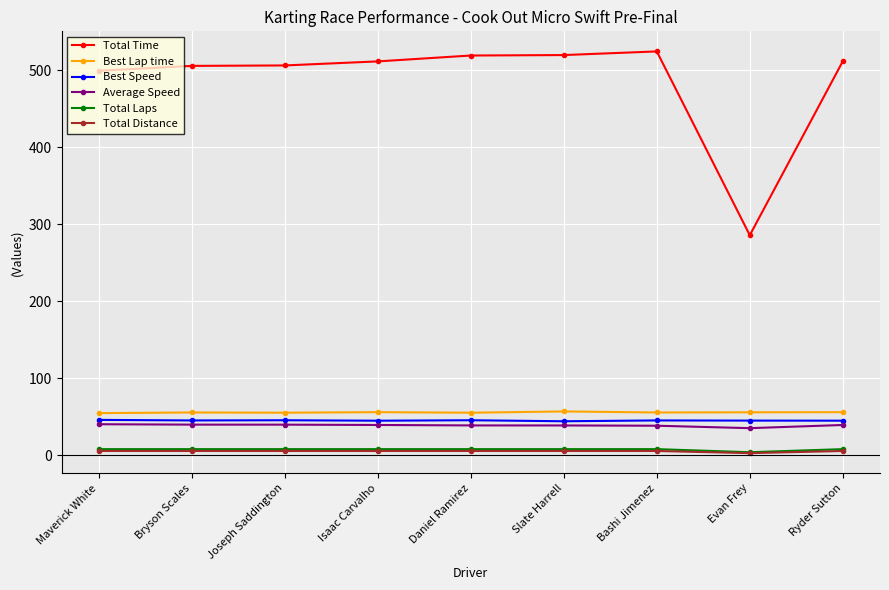

Which label corresponds to the largest value in the chart?

Bashi Jimenez